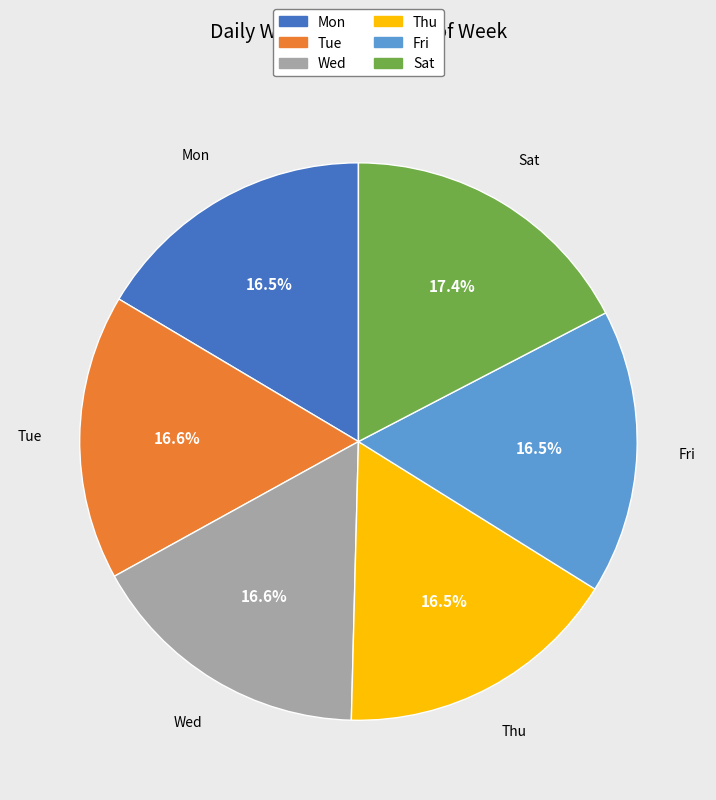

Is there any slice that represents more than half of the pie?

No